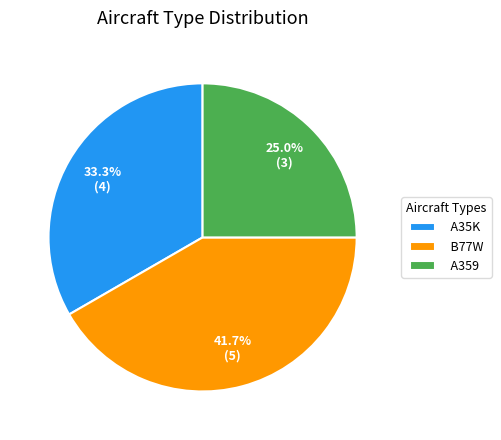

Which slice is the largest?

B77W